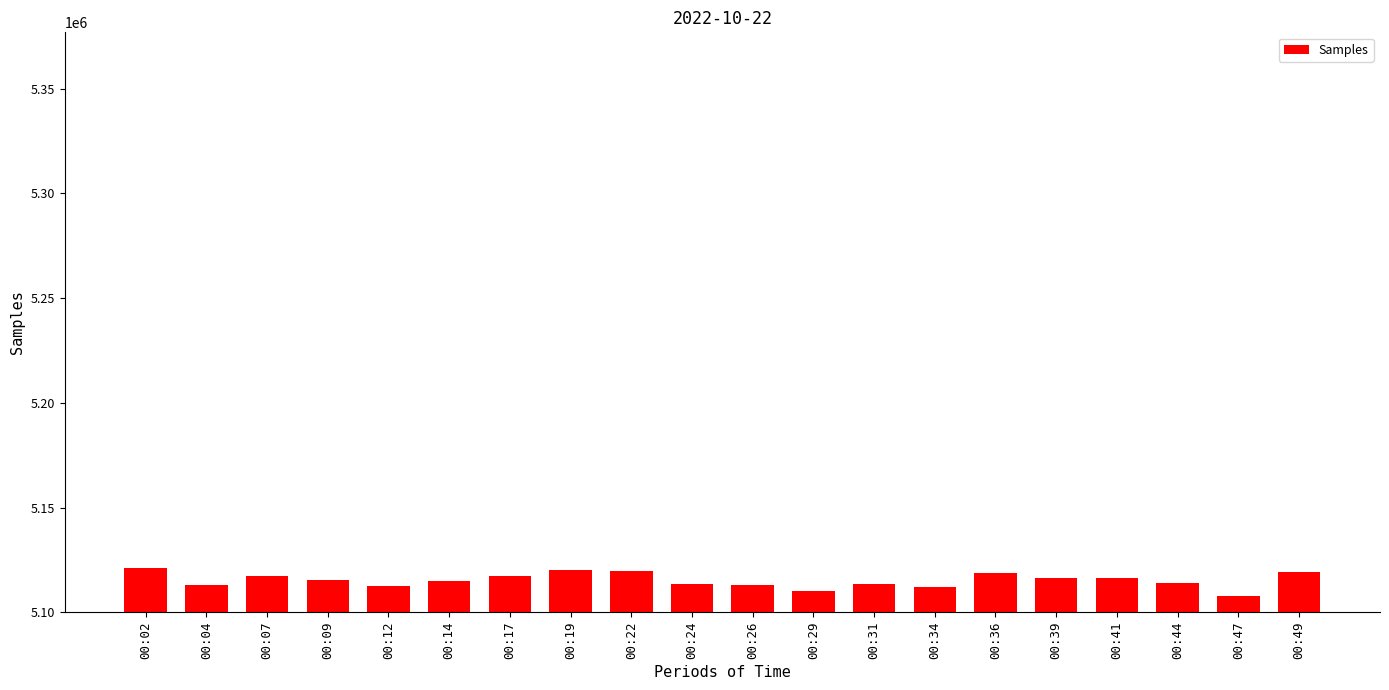

True or false: the data shows 5120930 at 00:02.

True